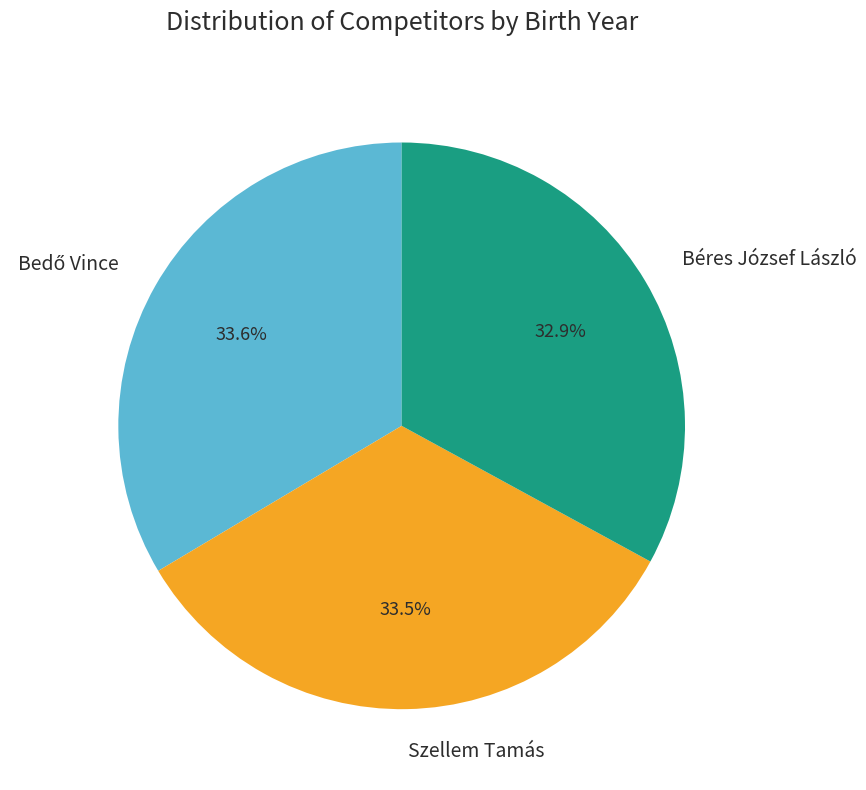

Between Béres József László and Szellem Tamás, which is larger?

Szellem Tamás